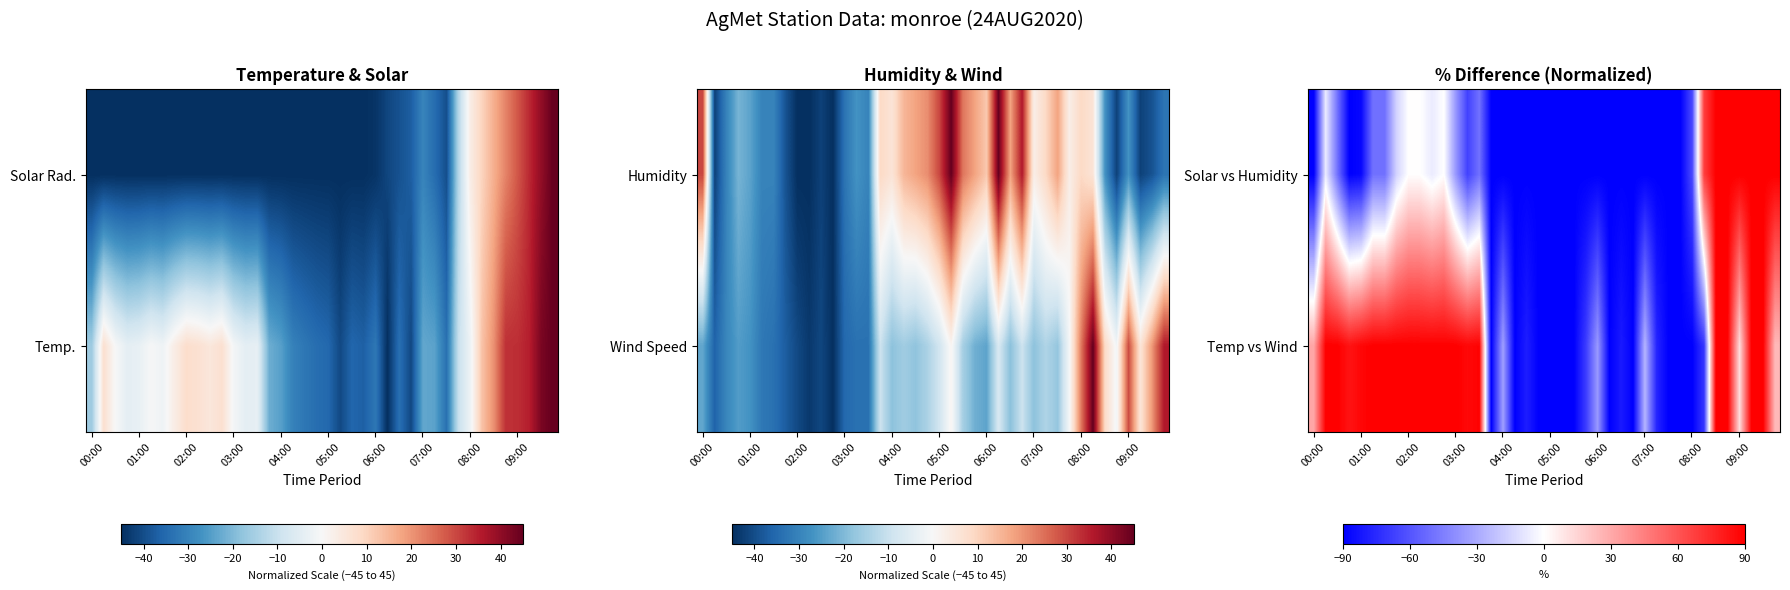

True or false: Temp vs Wind has a value of -136.8 at 08:00.

False